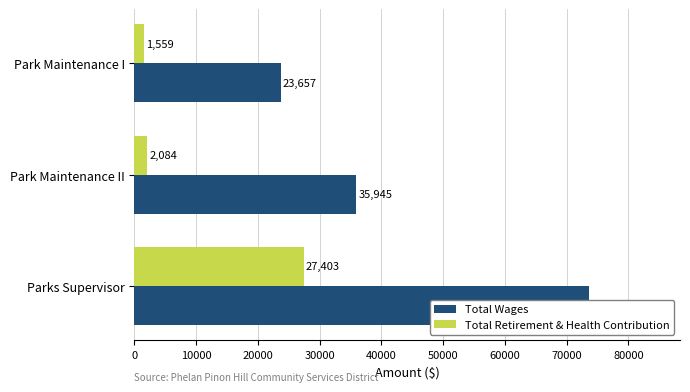

True or false: Total Retirement & Health Contribution has a value of 1442 at Park Maintenance II.

False